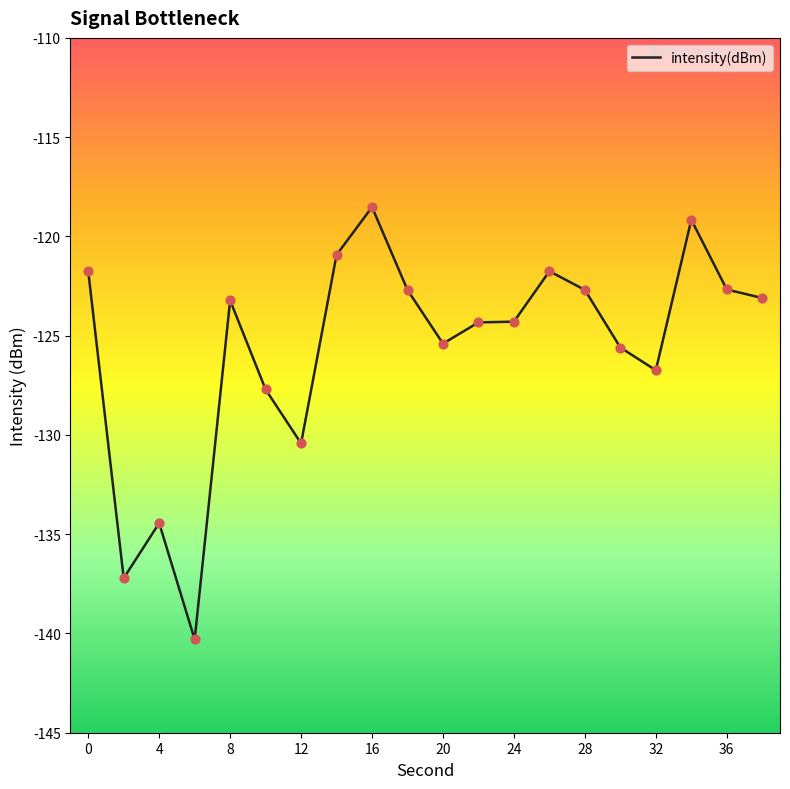

What is the difference between the maximum and minimum values?

21.8